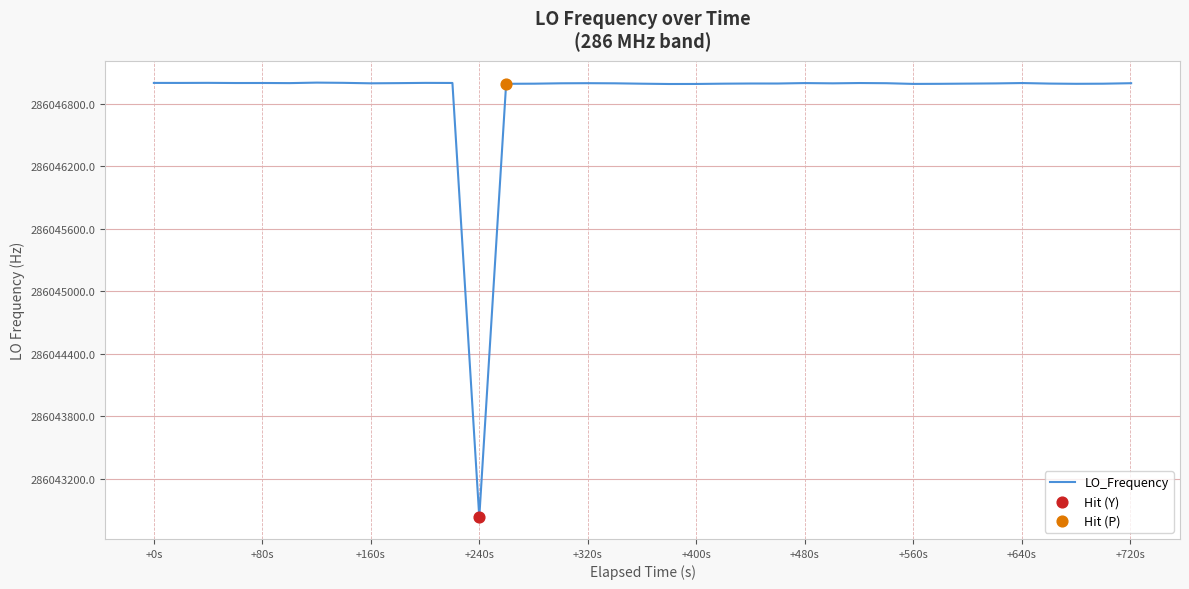

What is the greatest value displayed?

286047005.3